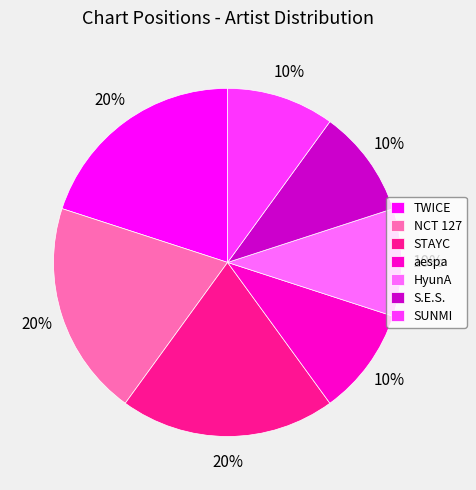

Approximately how many times larger is the value at S.E.S. compared to SUNMI?

1.0